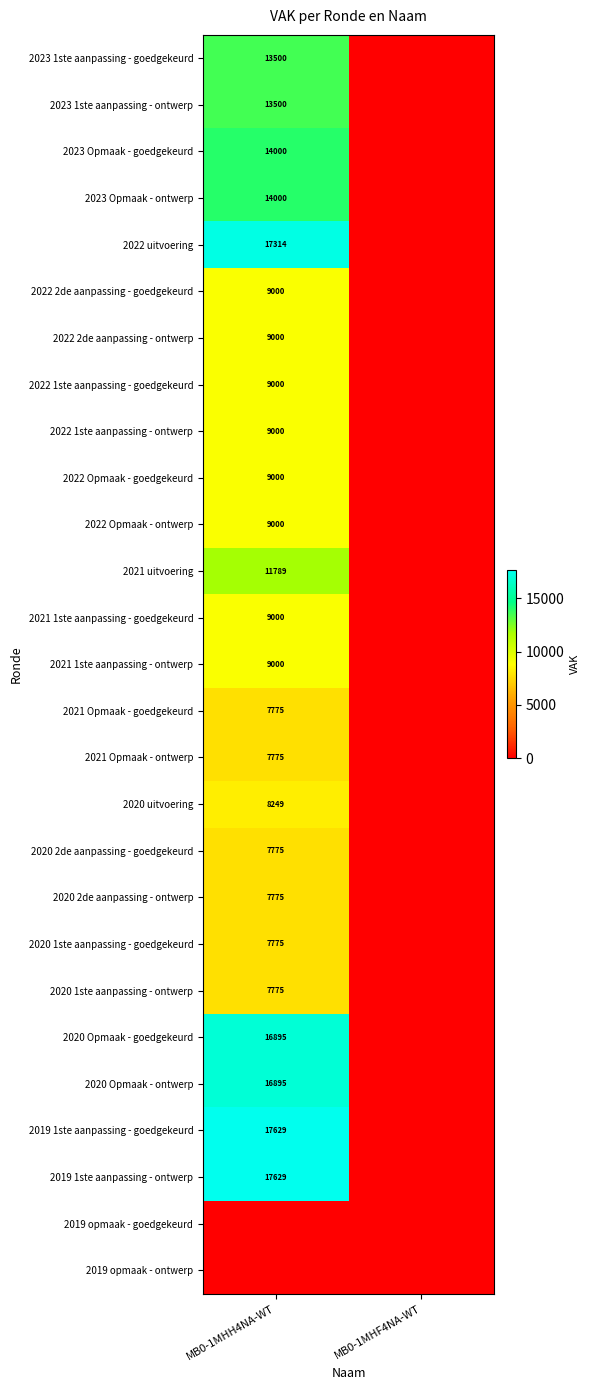

Which category has the highest value across all series?

MB0-1MHH4NA-WT